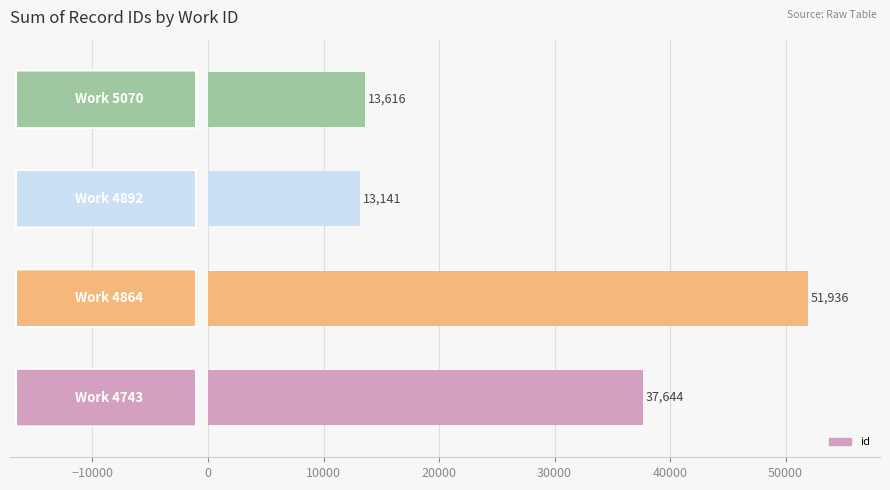

How many data points are less than 37644?

2